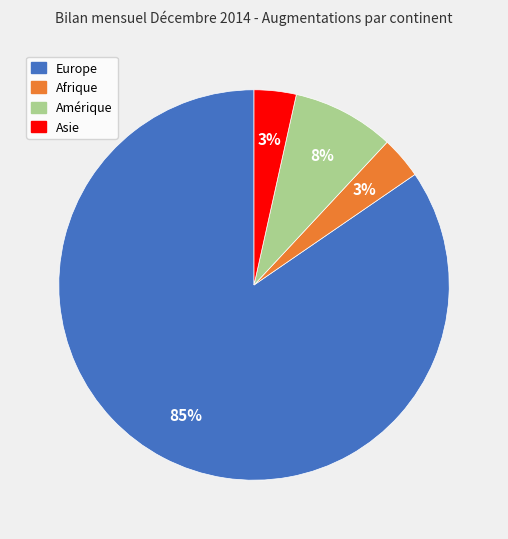

True or false: Amérique accounts for 8% of the total.

True